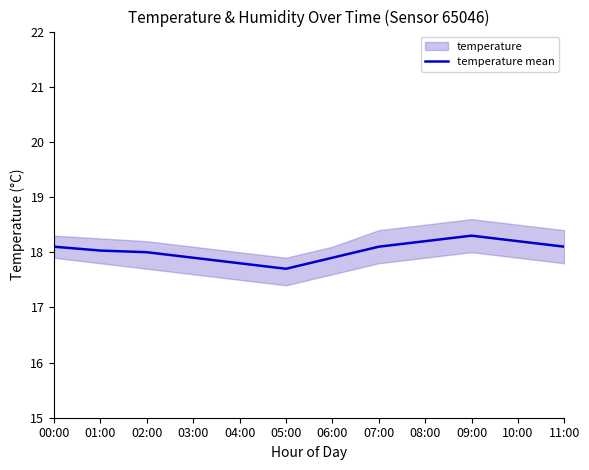

Is it true that the value at 11:00 is 18.1?

True